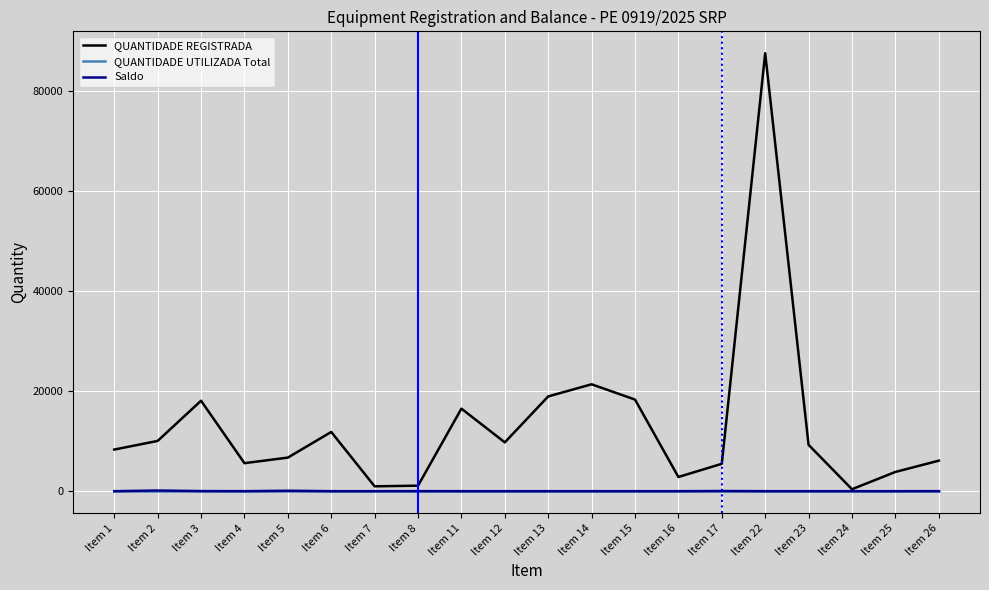

How many values in the Saldo series exceed 0?

7